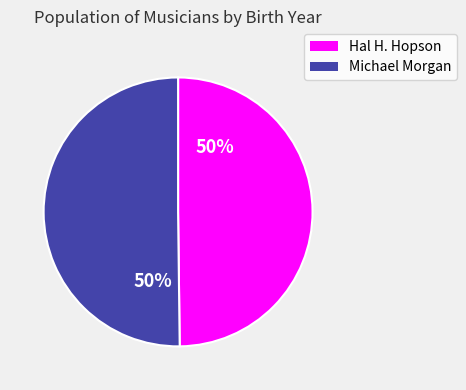

Combined, do Michael Morgan and Hal H. Hopson account for over 50%?

Yes